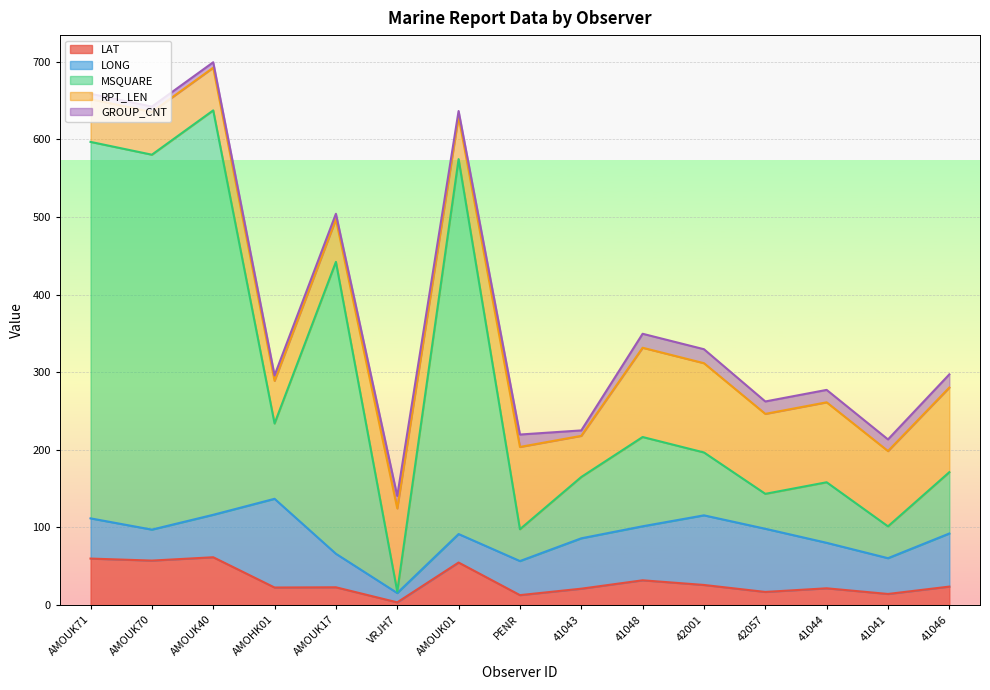

Which category has the highest value across all series?

AMOUK40